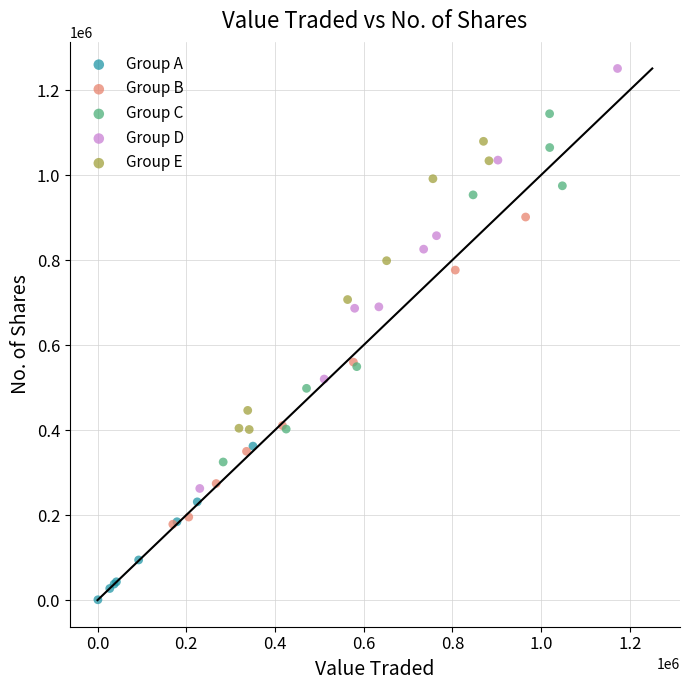

Which series contains the highest Y value?

Group D